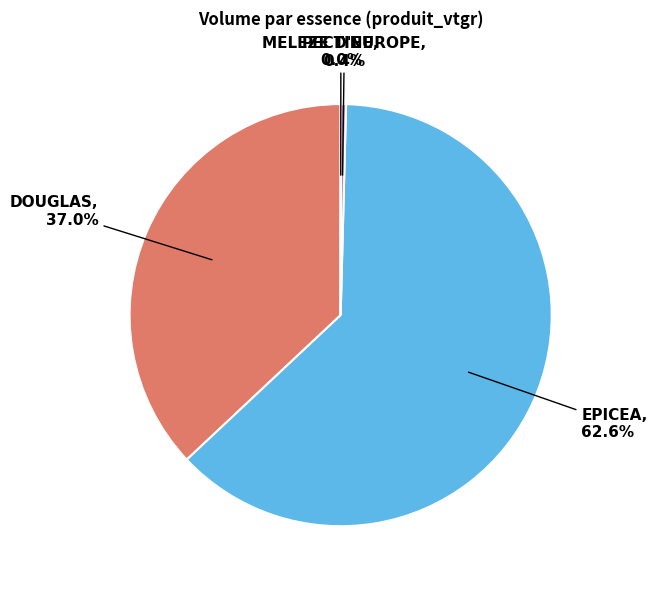

Does any single category account for the majority?

Yes